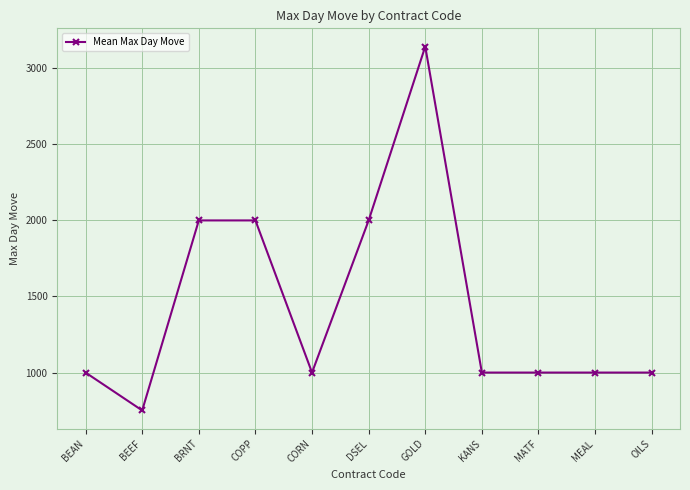

What is the label of the 9th point from the left?

MATF